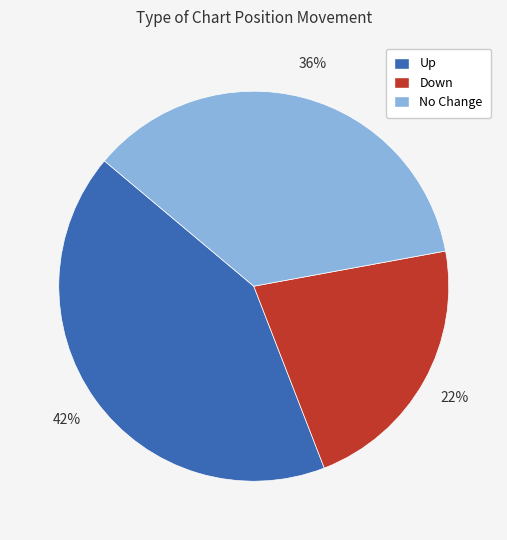

True or false: Up accounts for 42% of the total.

True